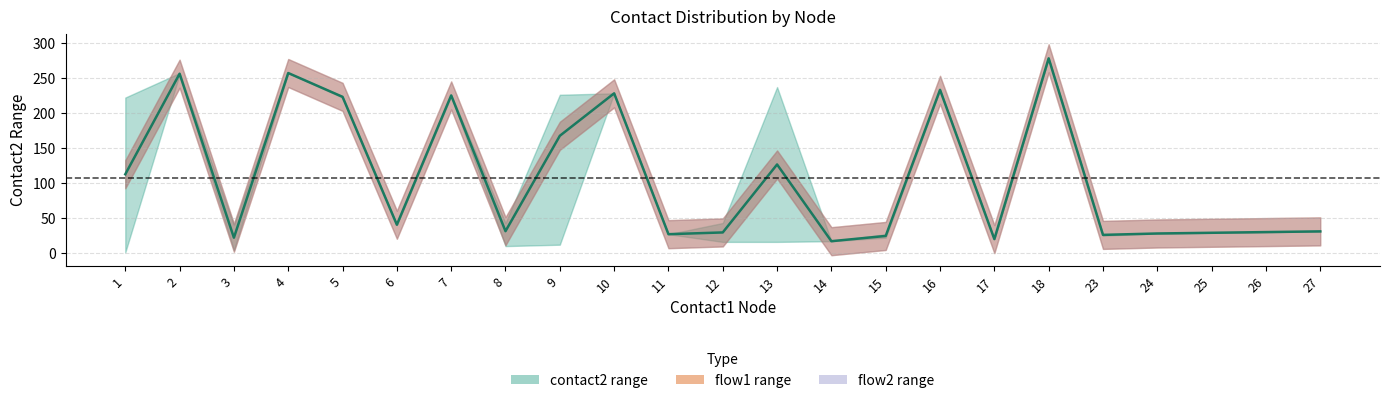

The value at 14 is 11.7. True or false?

False